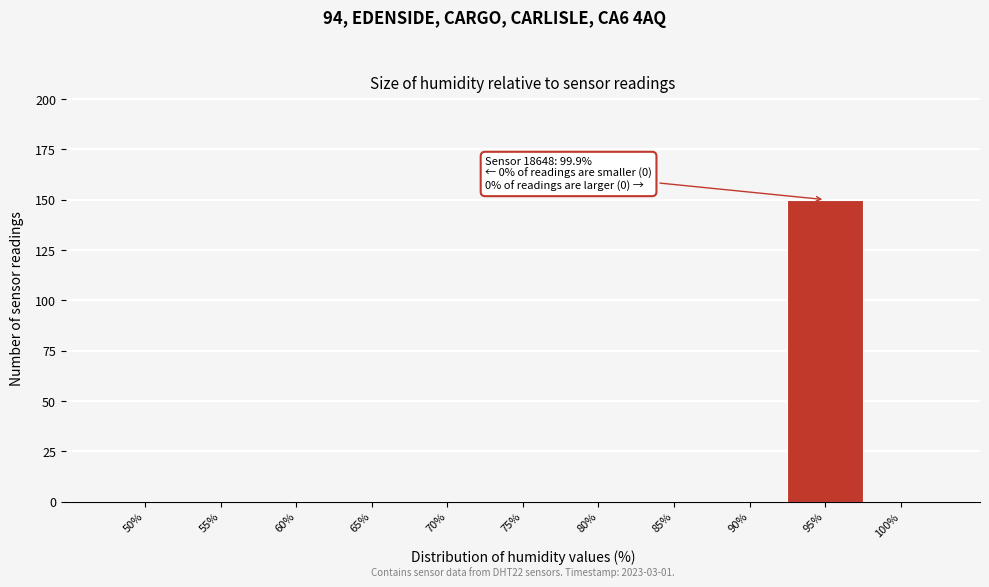

Reading left to right, what are all the values shown in this chart?

50%=0	55%=0	60%=0	65%=0	70%=0	75%=0	80%=0	85%=0	90%=0	95%=150	100%=0